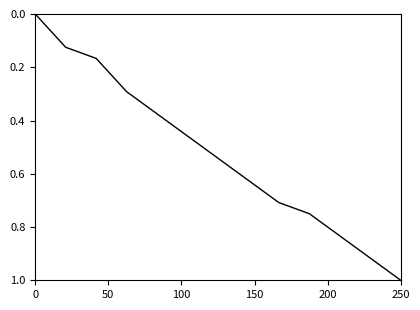

What is the maximum value shown in the chart?

1.0